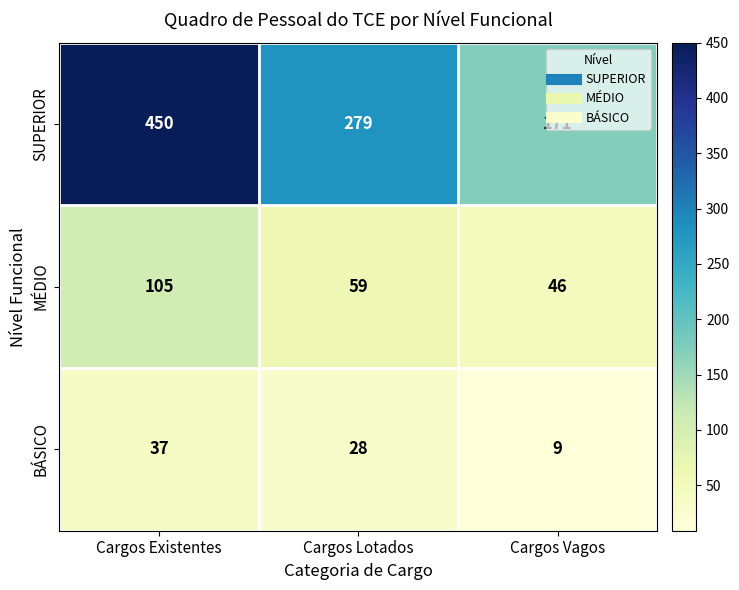

At which label is BÁSICO closest to 23?

Cargos Lotados